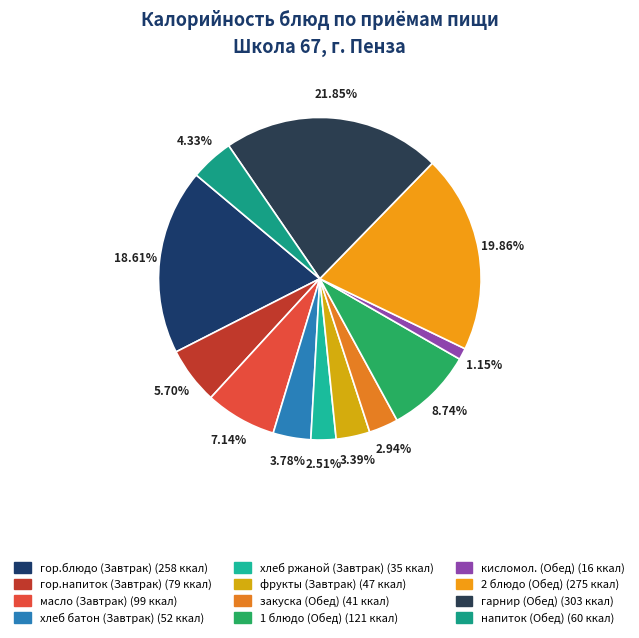

Which slice is the largest?

гарнир (Обед)